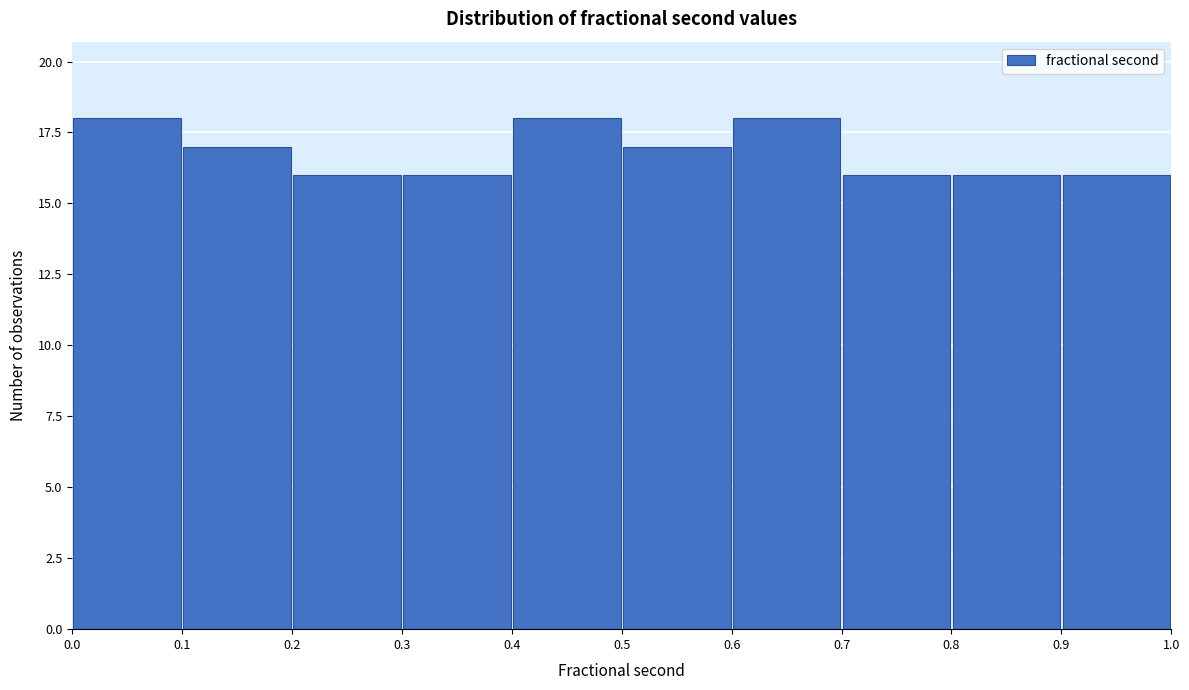

Reading left to right, transcribe this chart: for each bar, give the range it covers on the x-axis and its height. The values are not printed on the chart, so give them approximately, as read against the axis.

0.0 to 0.1: 18
0.1 to 0.2: 17
0.2 to 0.3: 16
0.3 to 0.4: 16
0.4 to 0.5: 18
0.5 to 0.6: 17
0.6 to 0.7: 18
0.7 to 0.8: 16
0.8 to 0.9: 16
0.9 to 1.0: 16